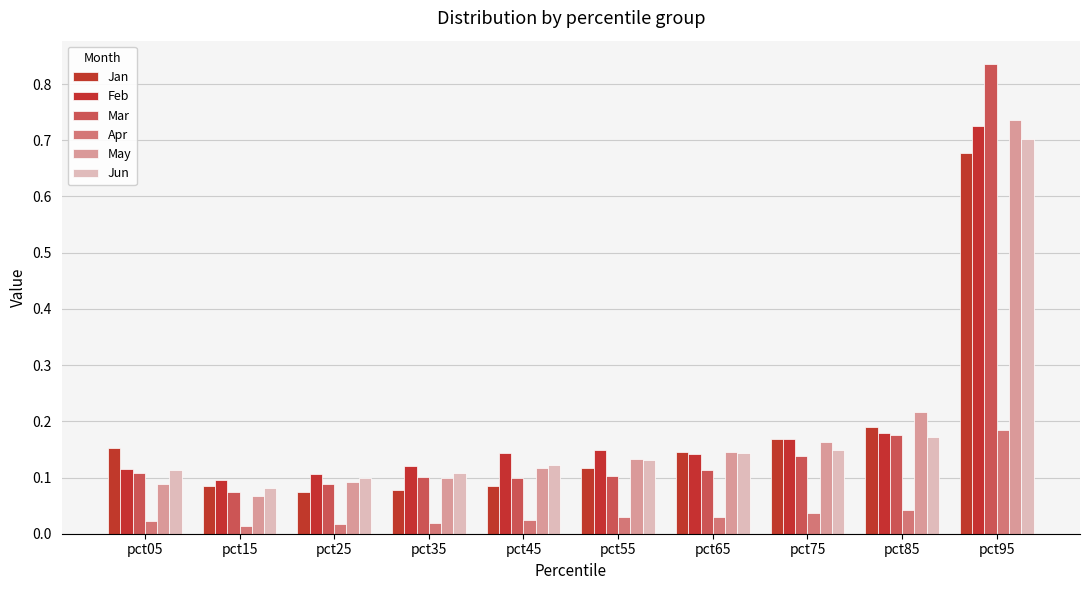

What is the difference between the May values at pct05 and pct75?

0.1